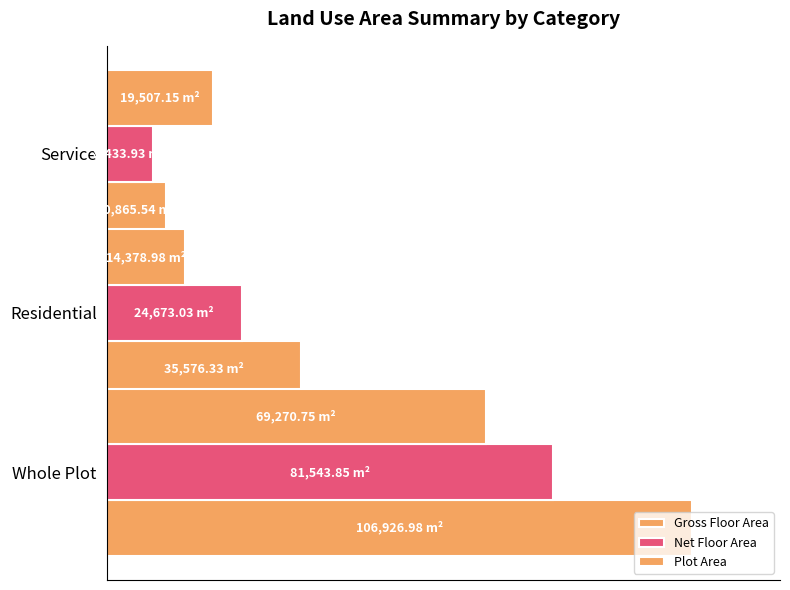

What is the value of the Gross Floor Area bar at the 2nd from the left?

35576.3